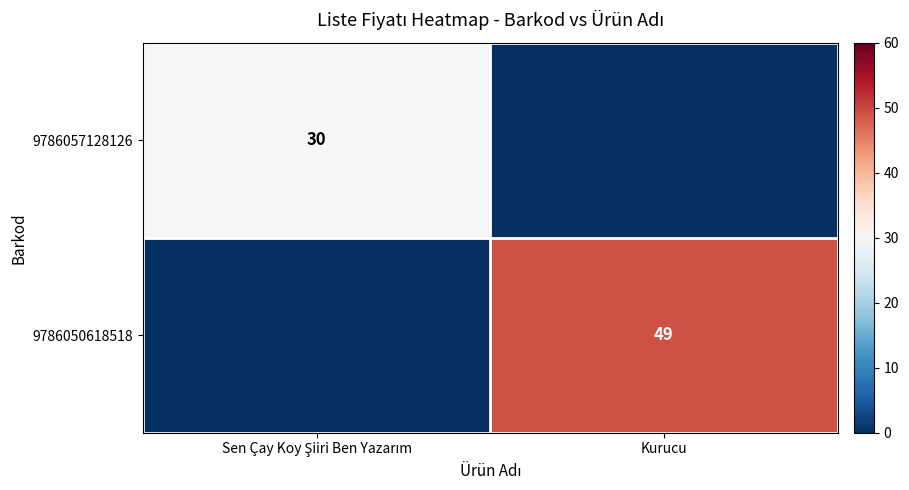

The value of 9786050618518 at Kurucu is 33. True or false?

False